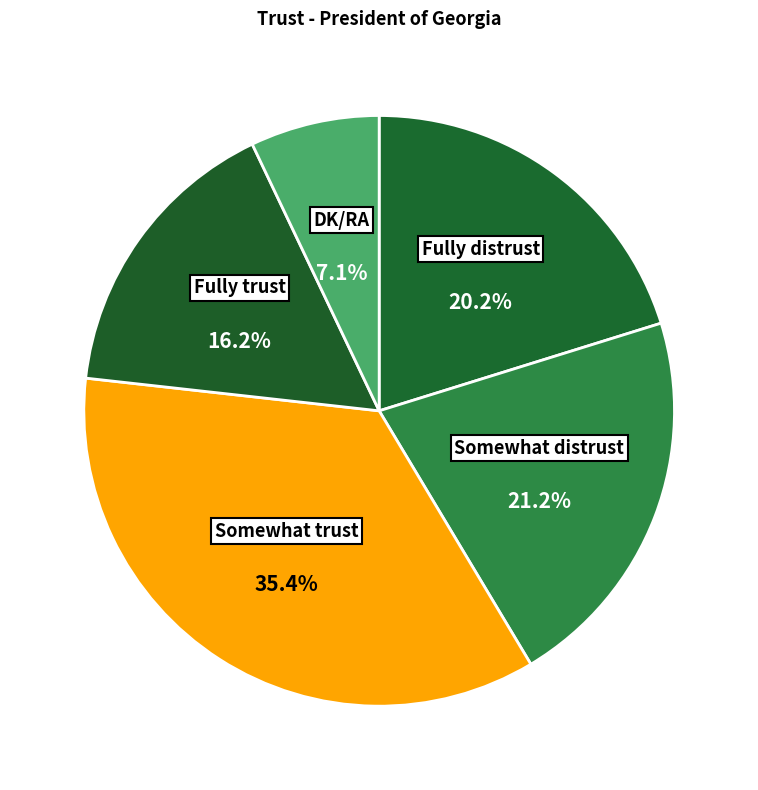

The Fully distrust slice represents 30% of the pie. True or false?

False